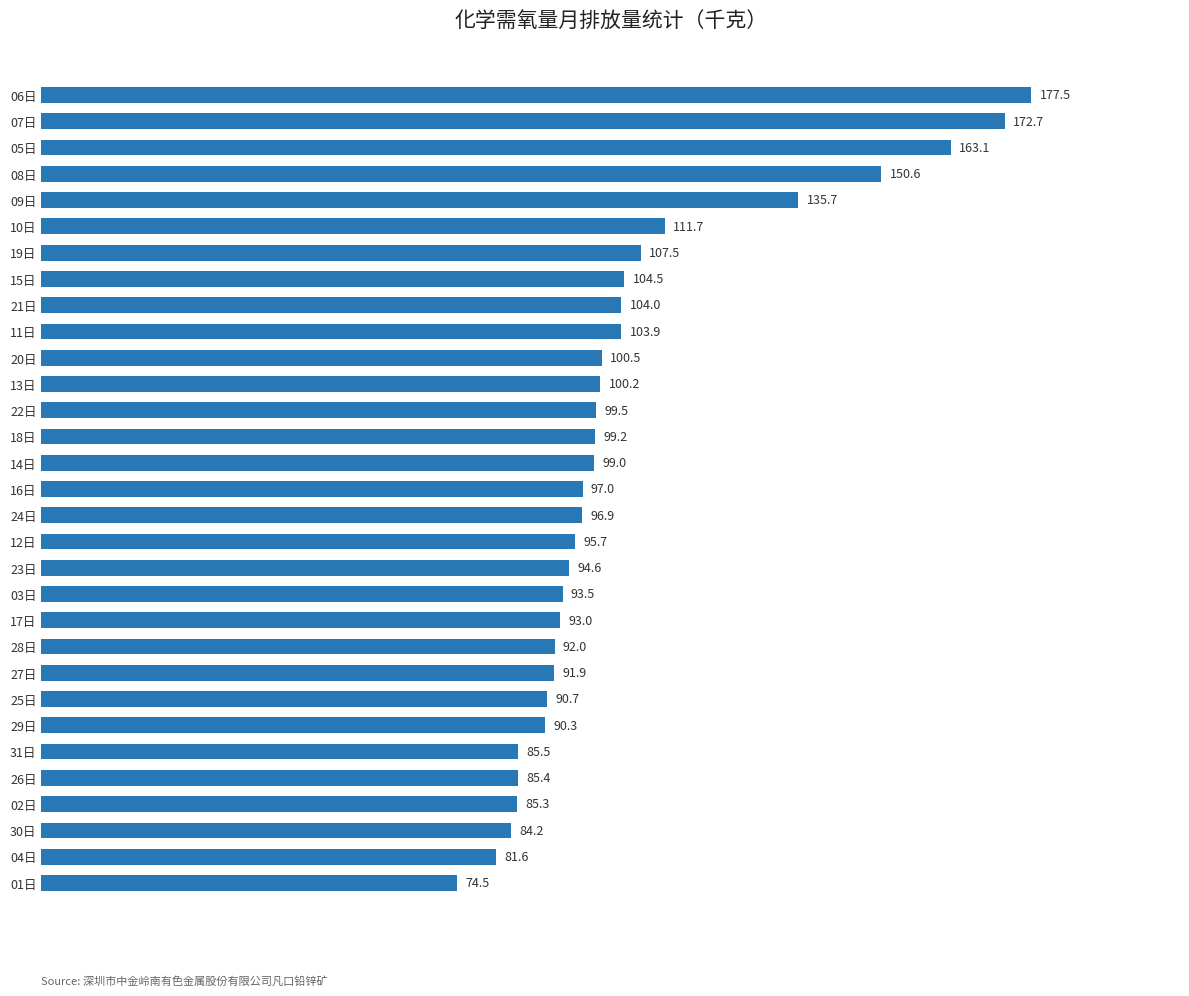

Does the chart contain any negative values?

No